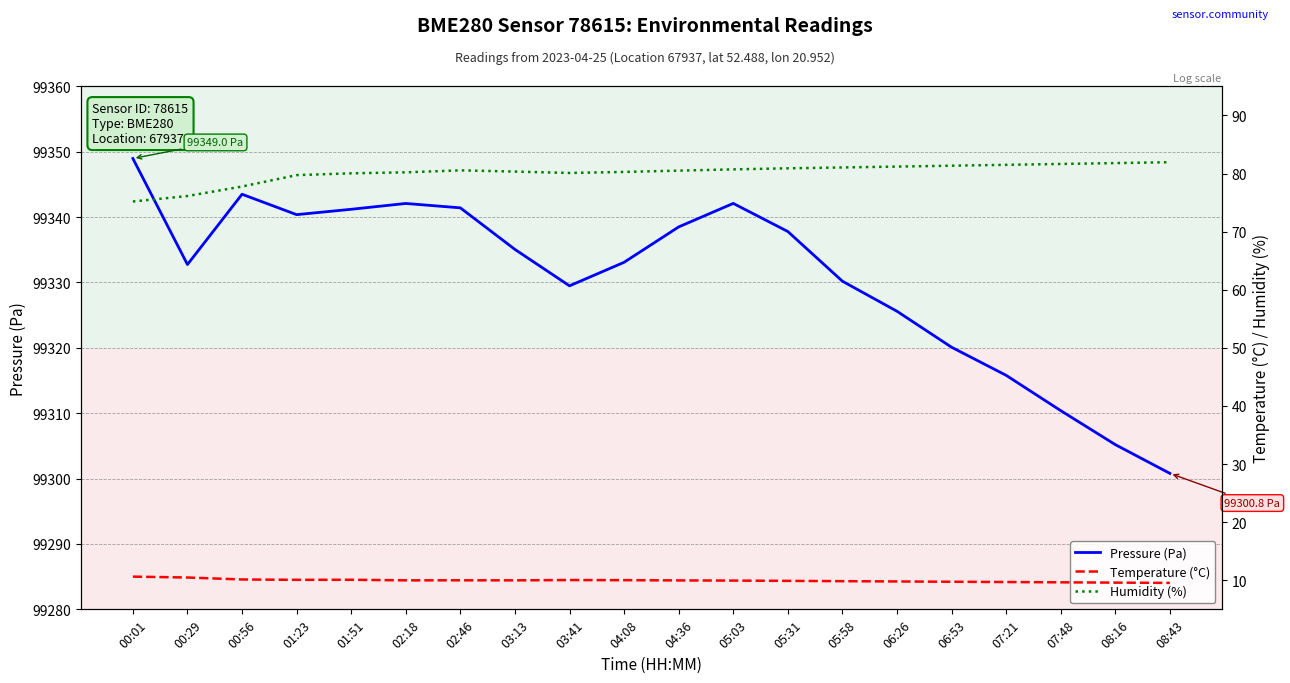

True or false: Pressure (Pa) has a value of 38337.7 at 00:01.

False